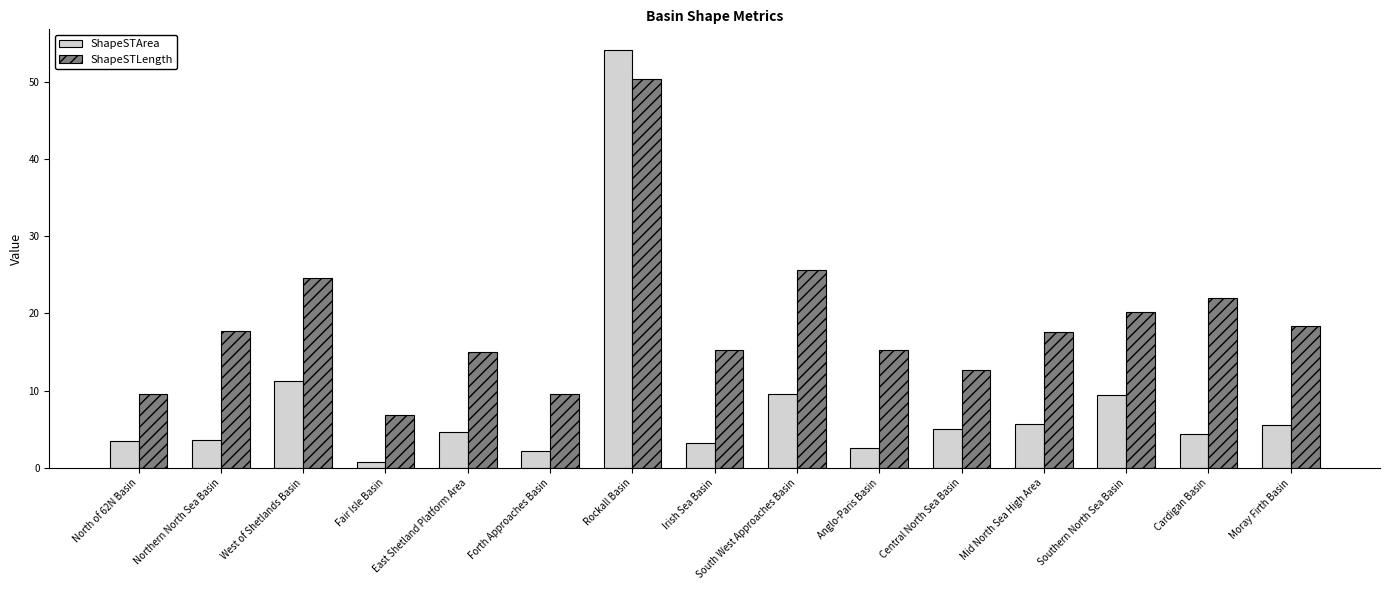

What is the label of the 13th bar from the right?

West of Shetlands Basin